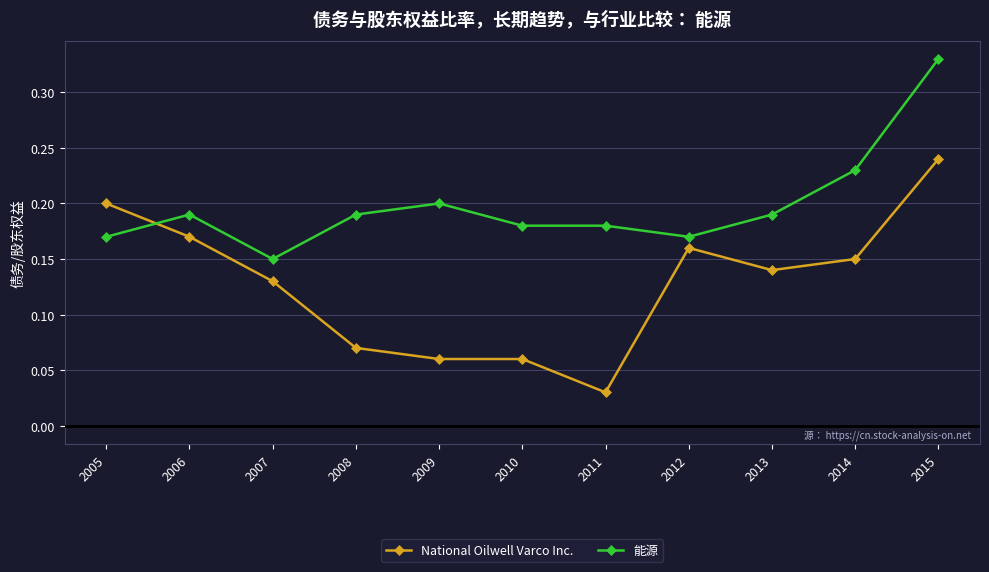

Which series has the widest spread of values?

National Oilwell Varco Inc.